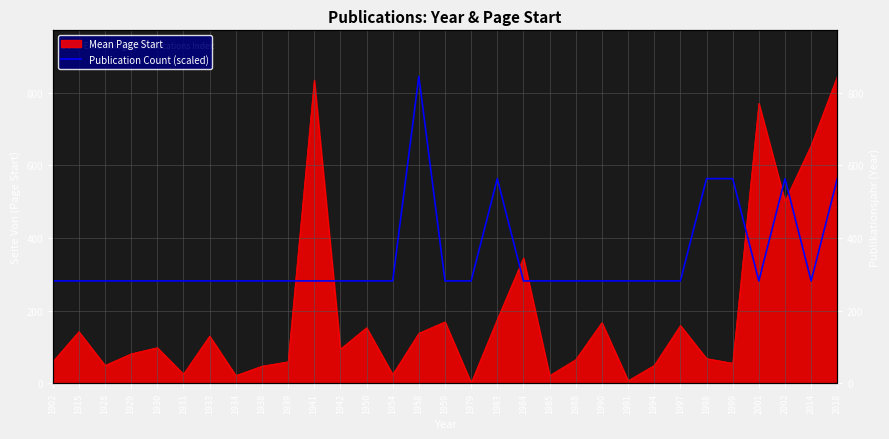

At which category does the chart reach its peak across all series?

1958